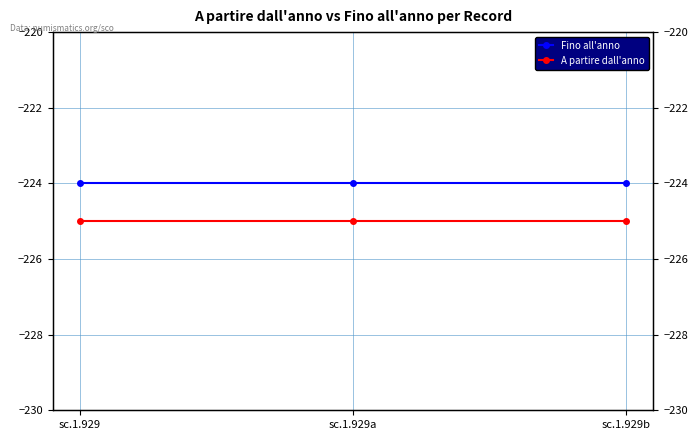

How many lines are shown in the chart?

2